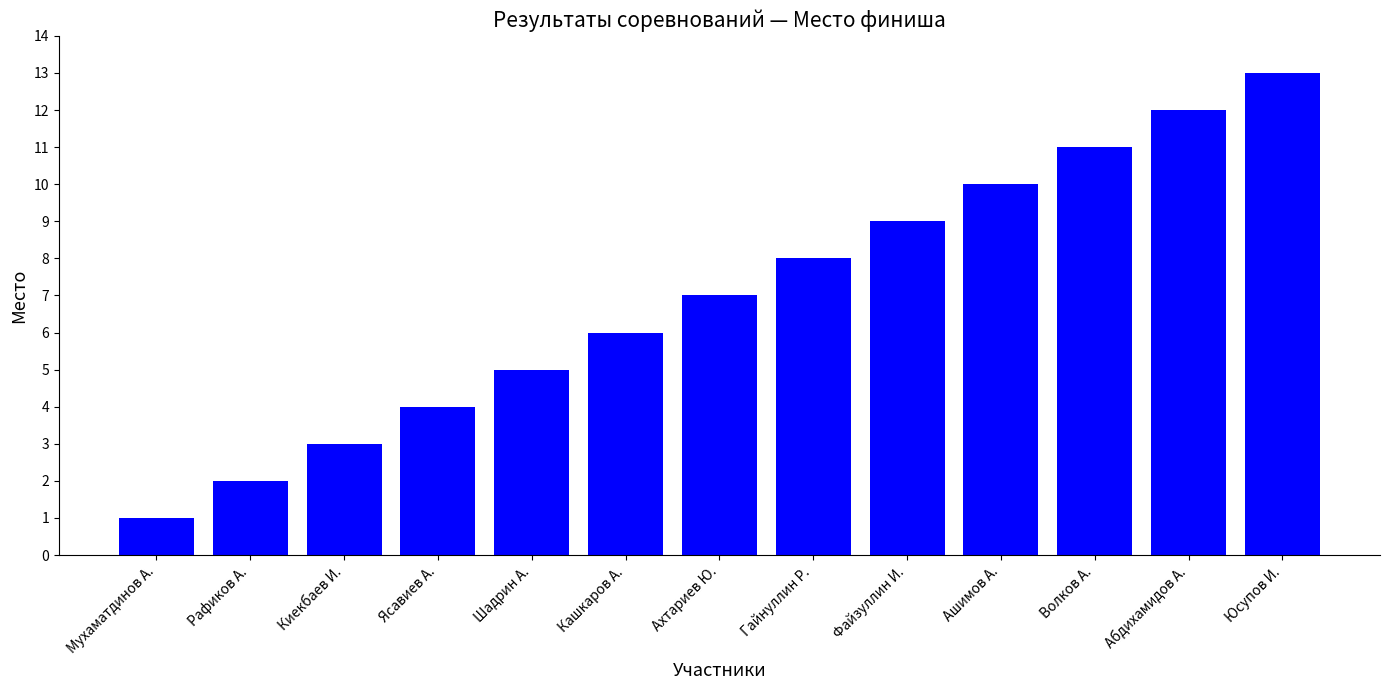

Rank the categories by value from highest to lowest.

Юсупов И., Абдихамидов А., Волков А., Ашимов А., Файзуллин И., Гайнуллин Р., Ахтариев Ю., Кашкаров А., Шадрин А., Ясавиев А., Киекбаев И., Рафиков А., Мухаматдинов А.